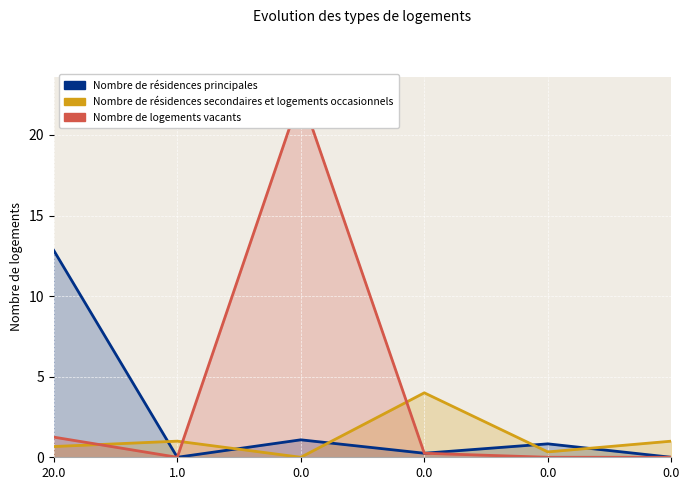

Rank the series by their maximum value, from highest to lowest.

Nombre de logements vacants, Nombre de résidences principales, Nombre de résidences secondaires et logements occasionnels